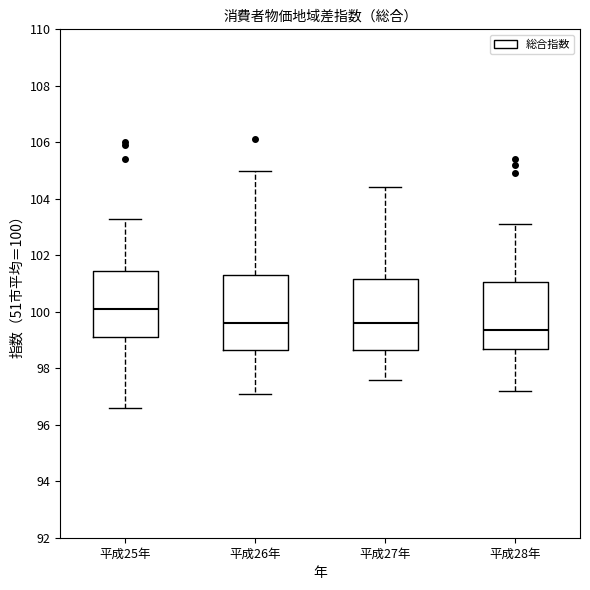

Reading left to right, transcribe this box plot: for each box, give where its median line is, the range the box spans, and where its two whiskers end, as read against the y-axis. The values are not printed on the chart, so give them approximately, as read against the axis.

平成25年: median 100.2, box 99.2 to 101.4, whiskers 96.6 to 103.4
平成26年: median 99.6, box 98.6 to 101.4, whiskers 97.2 to 105.0
平成27年: median 99.6, box 98.6 to 101.2, whiskers 97.6 to 104.4
平成28年: median 99.4, box 98.6 to 101.0, whiskers 97.2 to 103.2